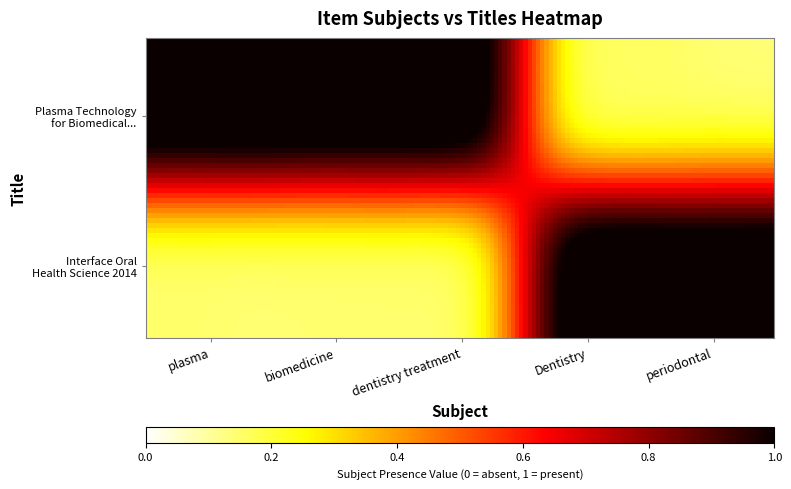

List the series in order of their peak value, lowest first.

Plasma Technology for Biomedical Applic…, Interface Oral Health Science 2014